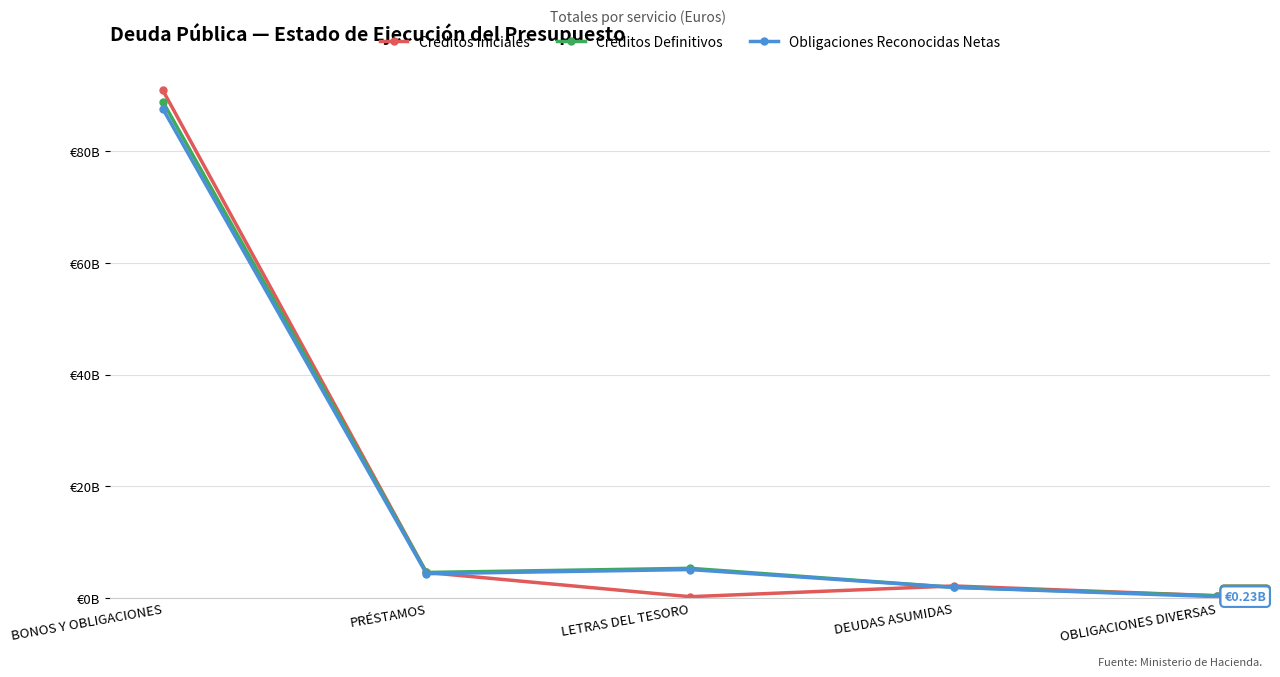

What are all the series names shown in the legend?

Créditos Iniciales, Créditos Definitivos, Obligaciones Reconocidas Netas